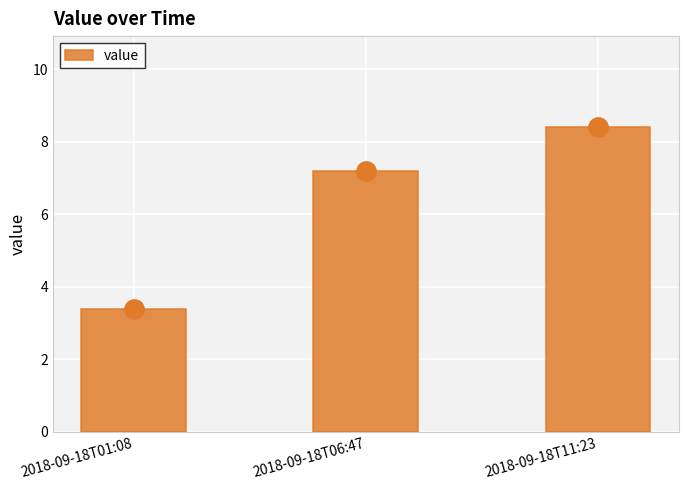

Between 2018-09-18T06:47 and 2018-09-18T11:23, which is larger?

2018-09-18T11:23